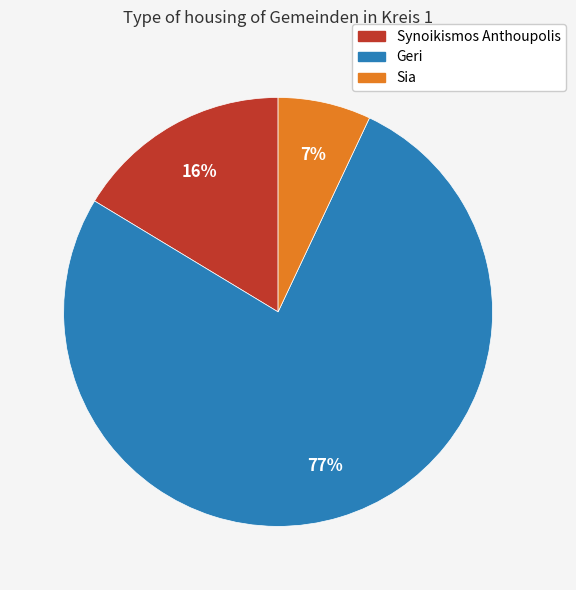

The Synoikismos Anthoupolis slice represents 16% of the pie. True or false?

True